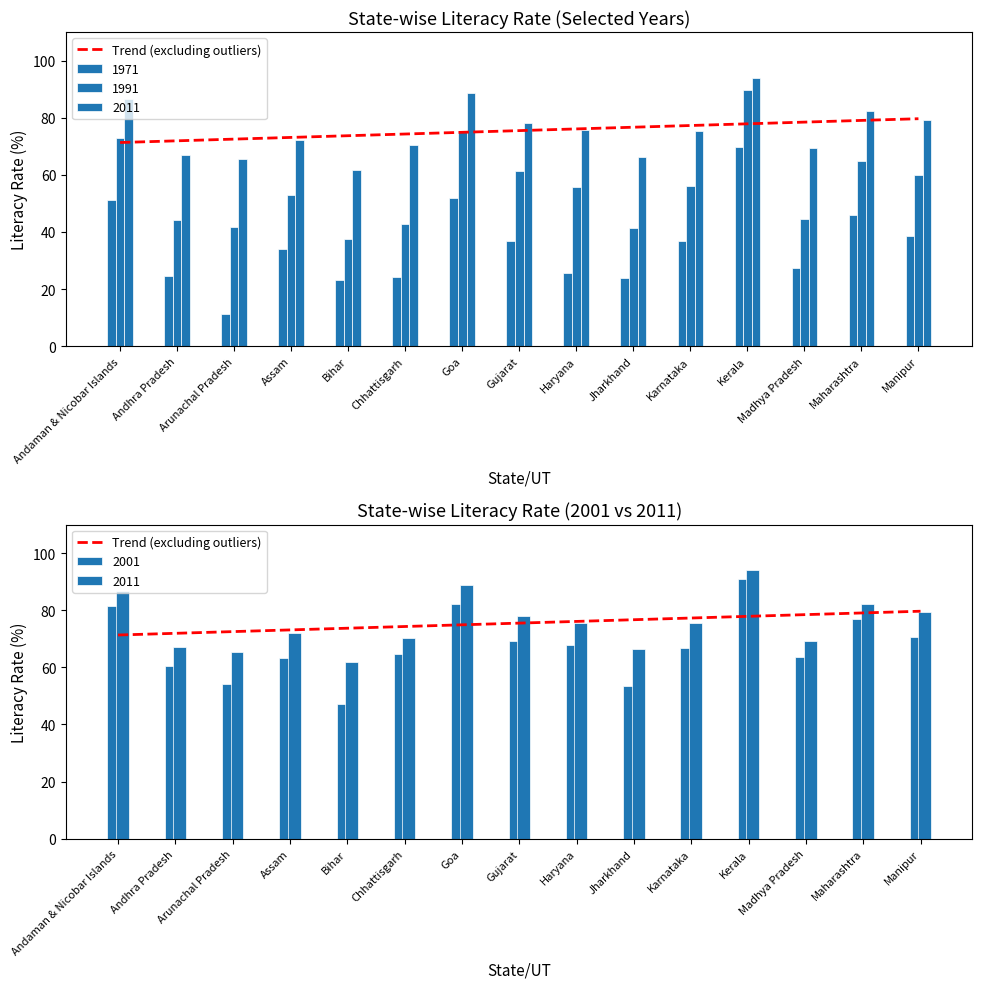

What is the sum of the values at Chhattisgarh and Andhra Pradesh?

146.2